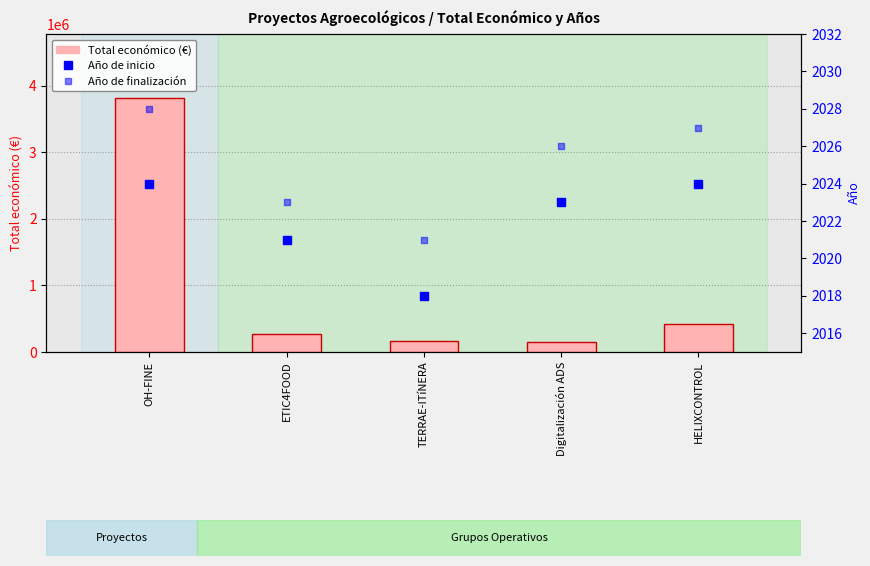

Which series contains the highest Y value?

Total económico (€)